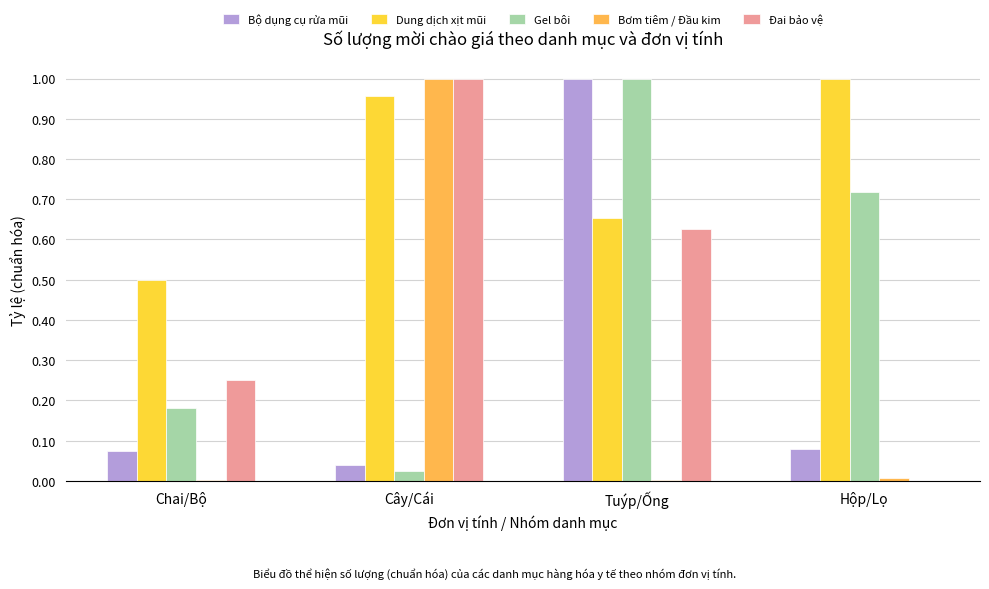

Between Tuýp/Ống and Hộp/Lọ, which series saw the biggest shift?

Bộ dụng cụ rửa mũi